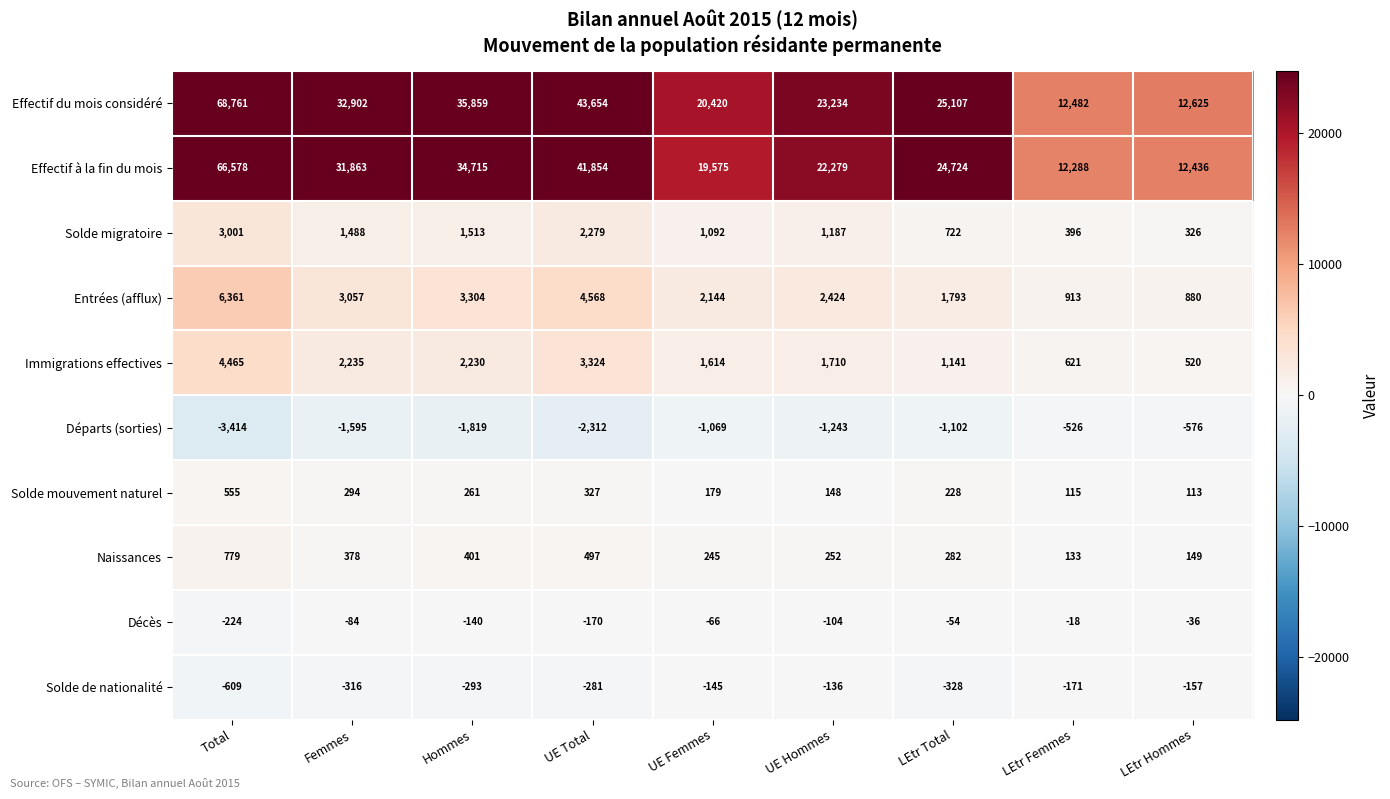

Count the number of data series in this chart.

10